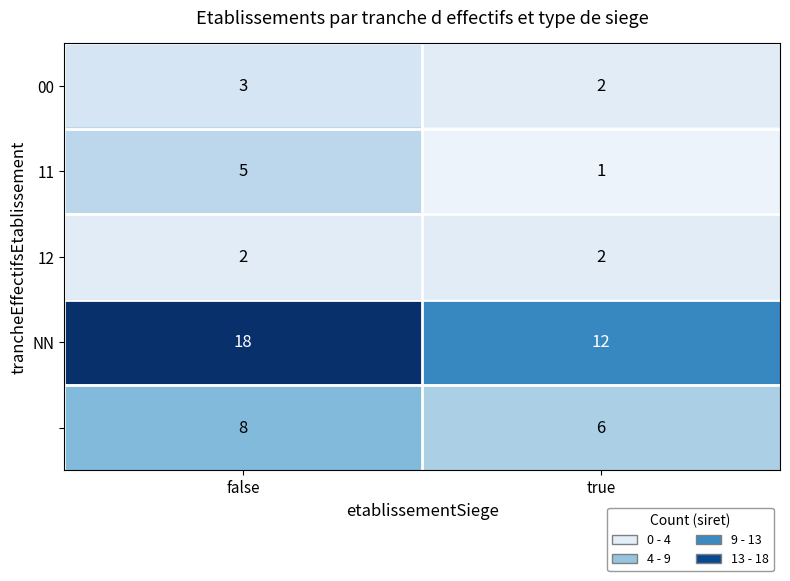

At which category is the sum across all series the highest?

false